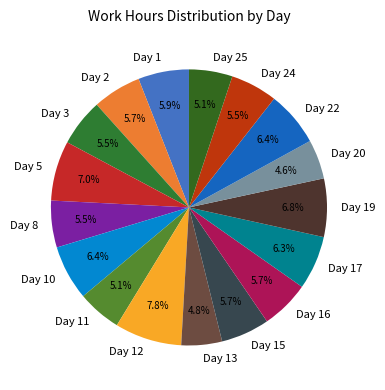

Is the sum of Day 3 and Day 22 greater than half?

No